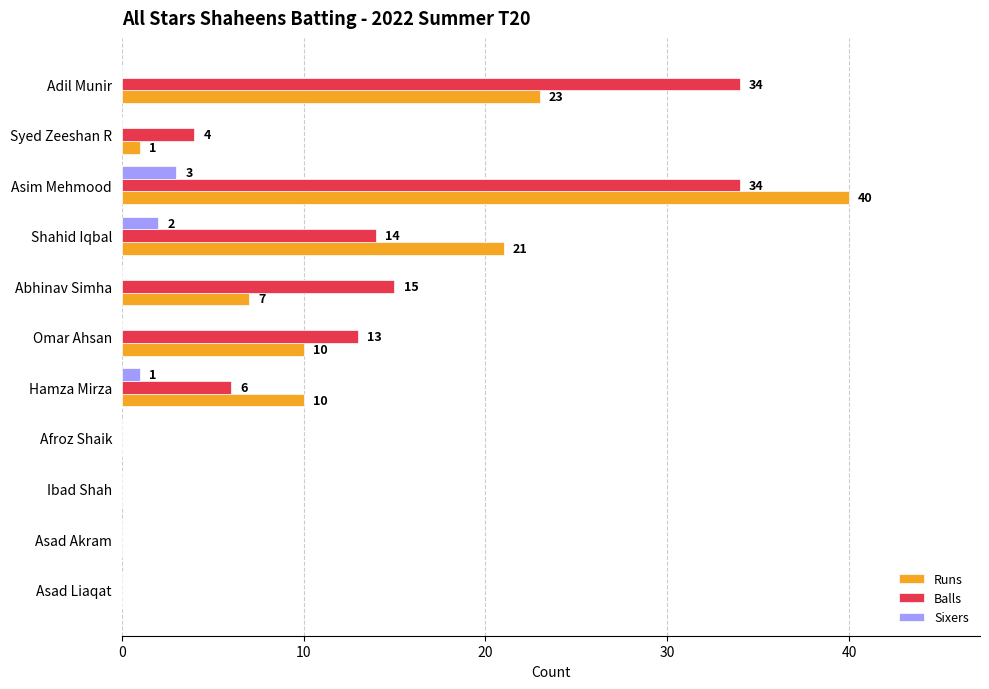

What value does the Balls series have at Abhinav Simha, to the nearest 10?

20